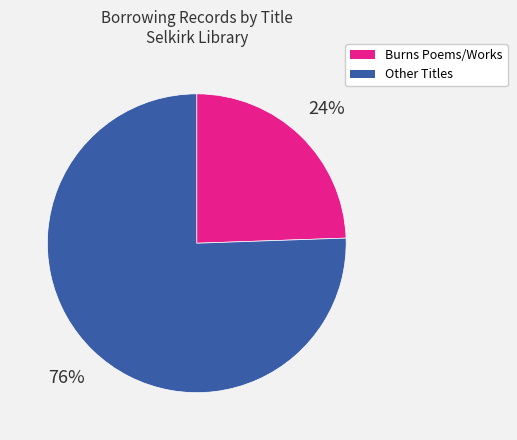

To the nearest percent, what is the average slice percentage?

50%